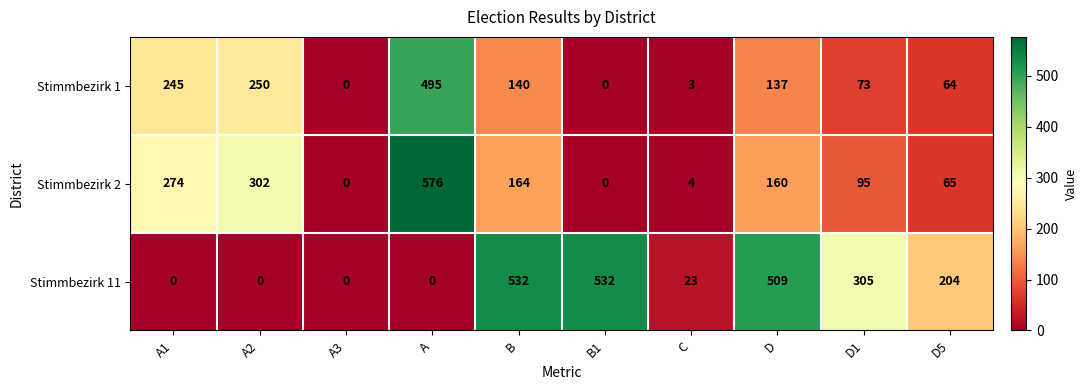

Which category has the highest value across all series?

A